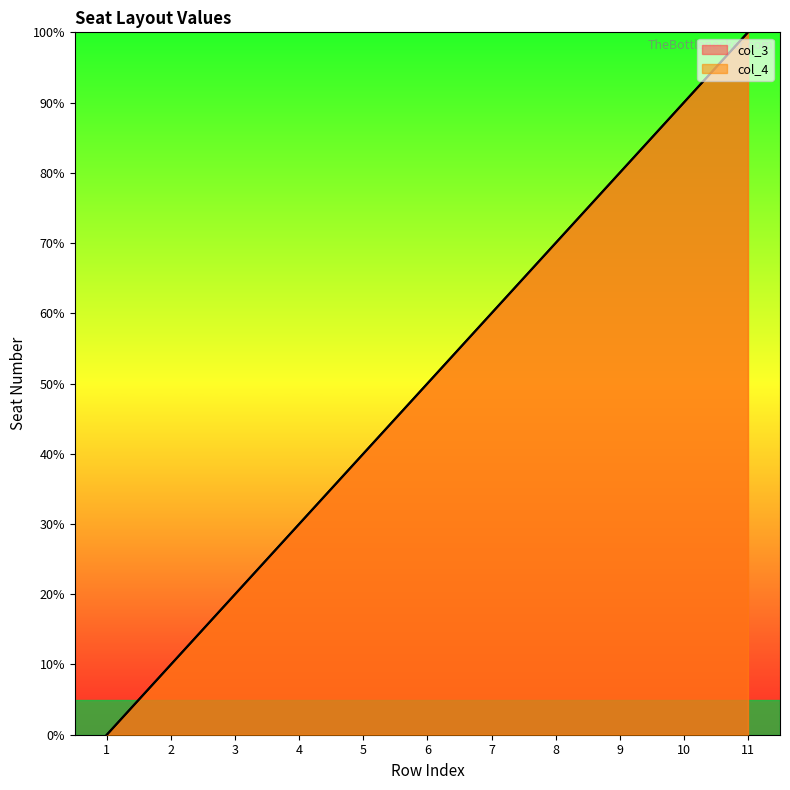

Does the chart display data point markers on the line(s)?

No